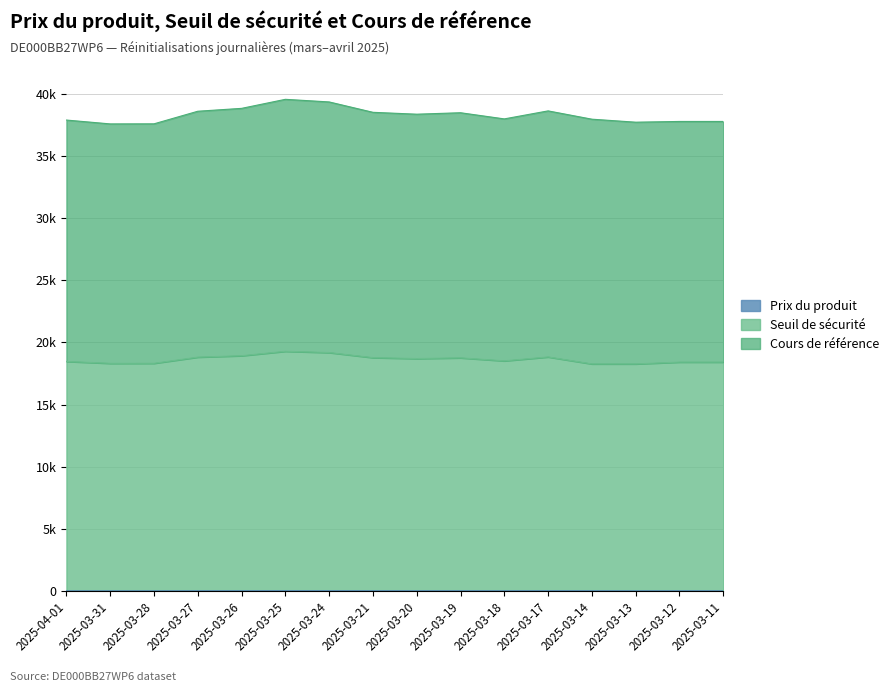

How many data points in Seuil de sécurité are less than 18703?

8